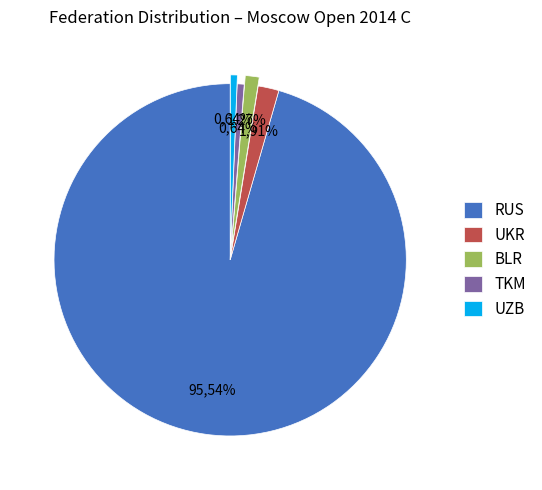

Which category has the biggest portion of the pie?

RUS